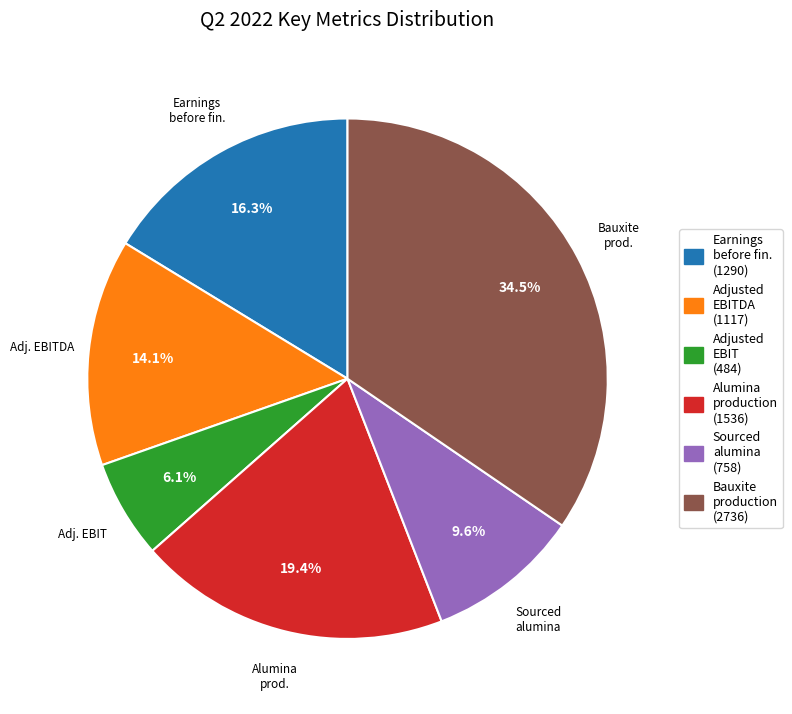

Which has a higher value, Adj. EBITDA or Adj. EBIT?

Adj. EBITDA